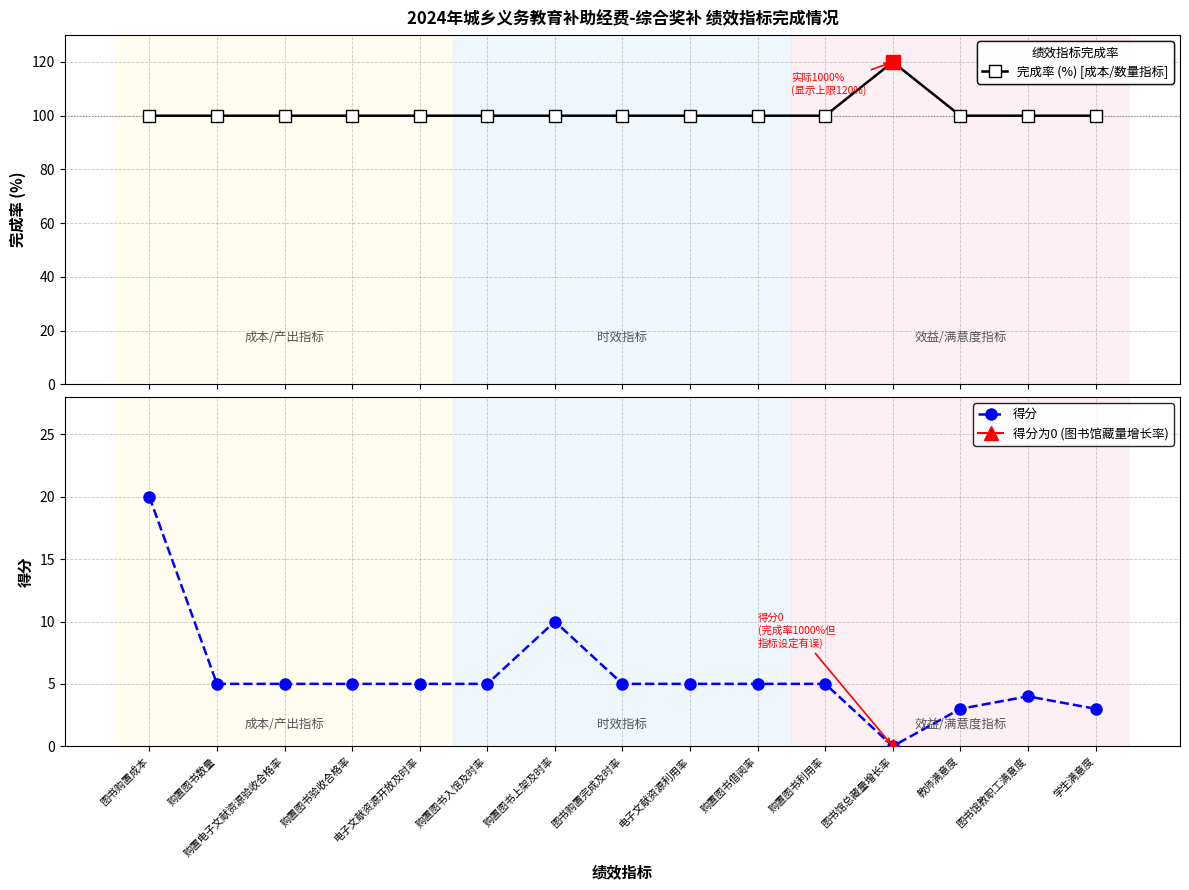

What is the maximum value for 得分?

20